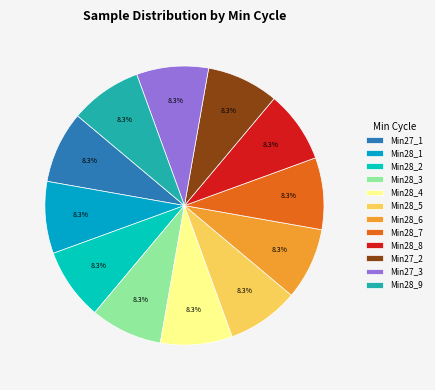

Is there any slice that represents more than half of the pie?

No